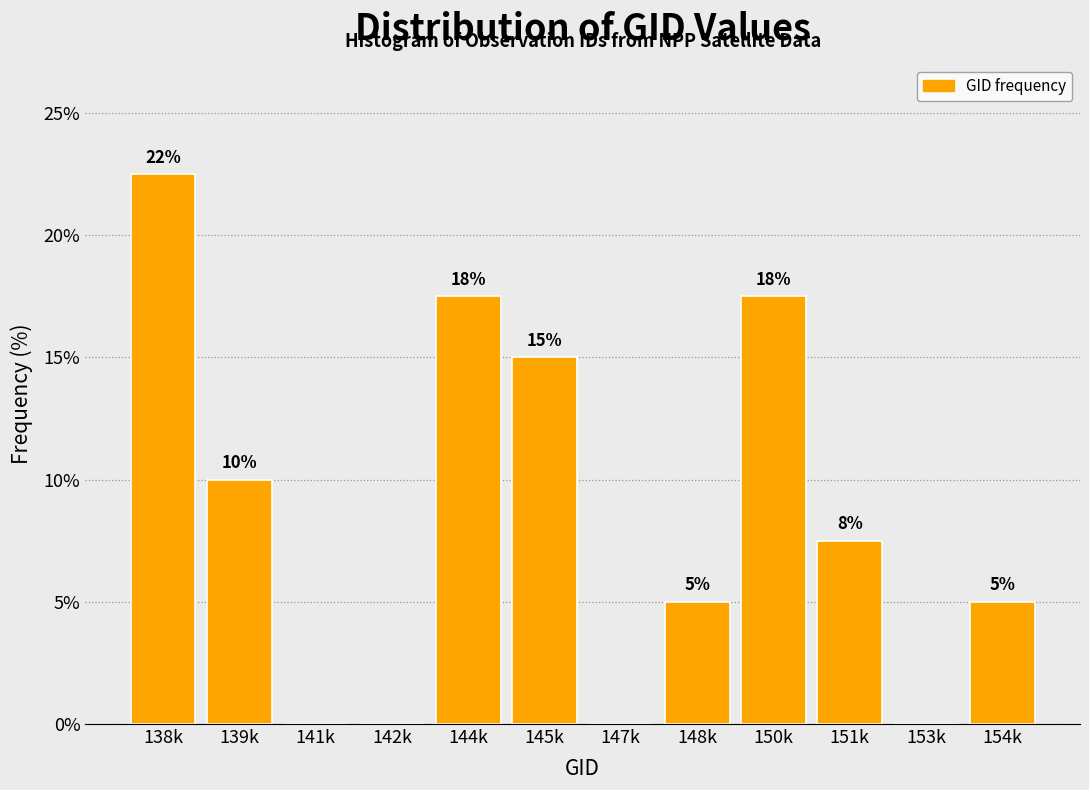

At which label does the data first exceed 7?

138k